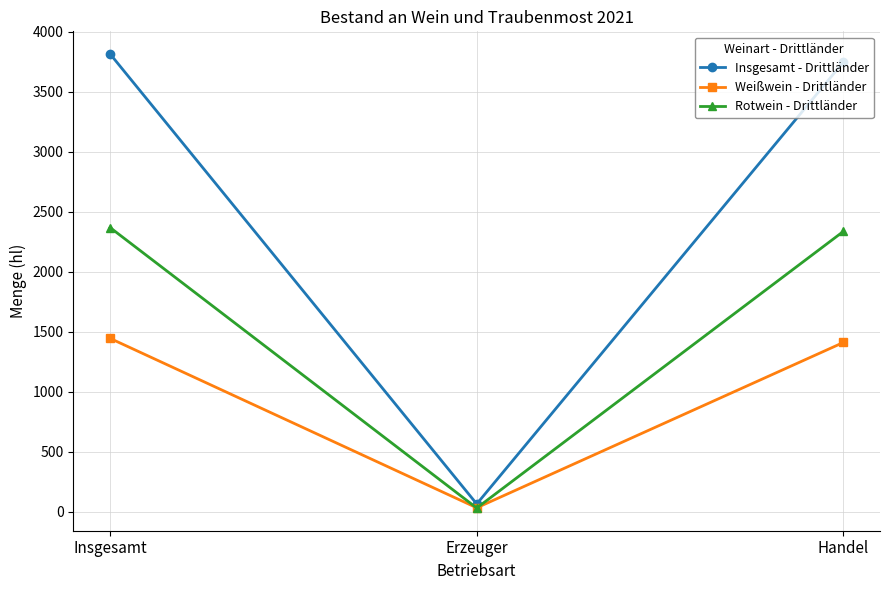

Which series has the largest total across all categories?

Insgesamt - Drittländer